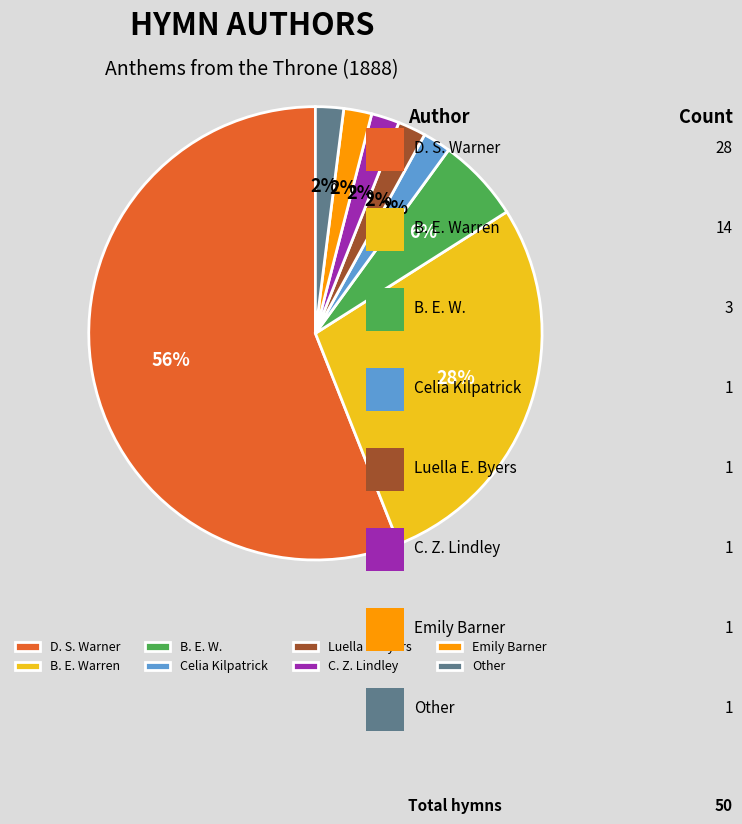

Which slice is the largest?

D. S. Warner